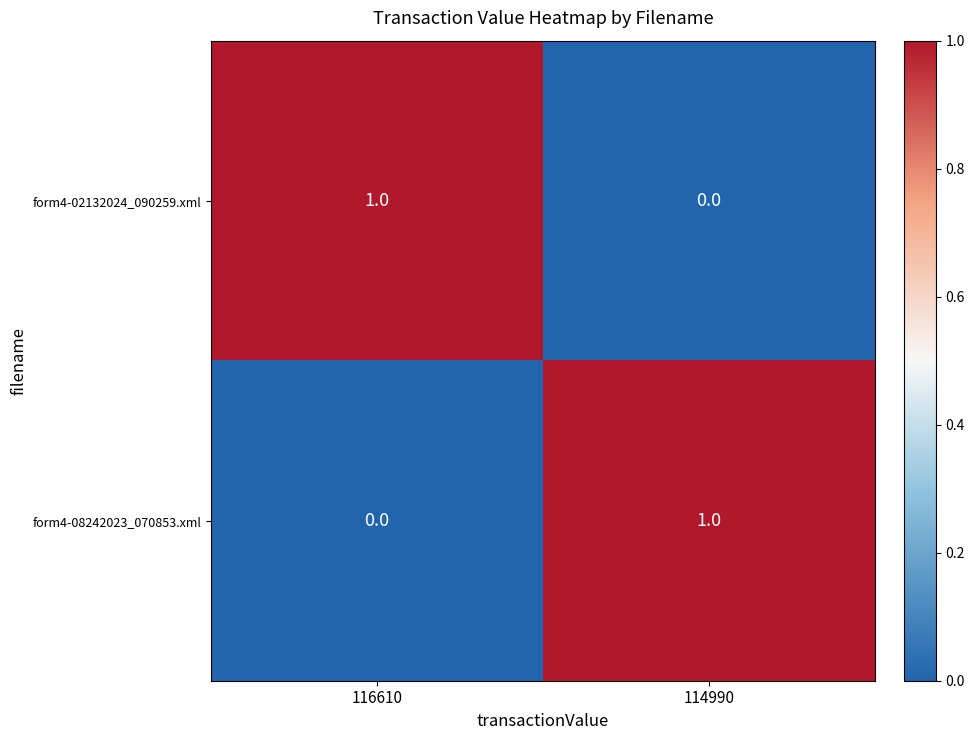

List the labels in order of form4-08242023_070853.xml value, largest first.

114990, 116610